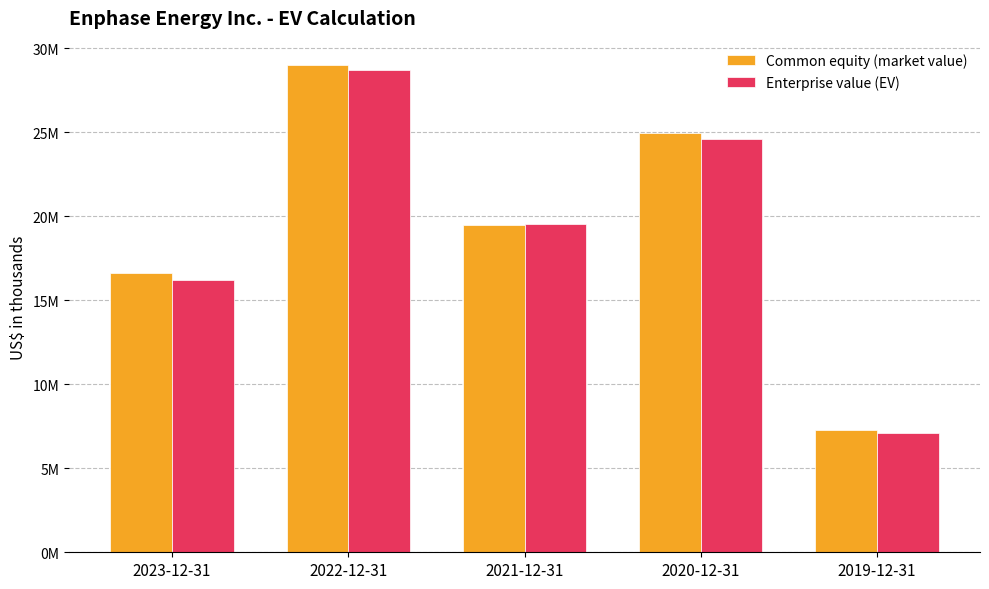

What is the difference between the maximum and minimum values in the Enterprise value (EV) series?

21604673